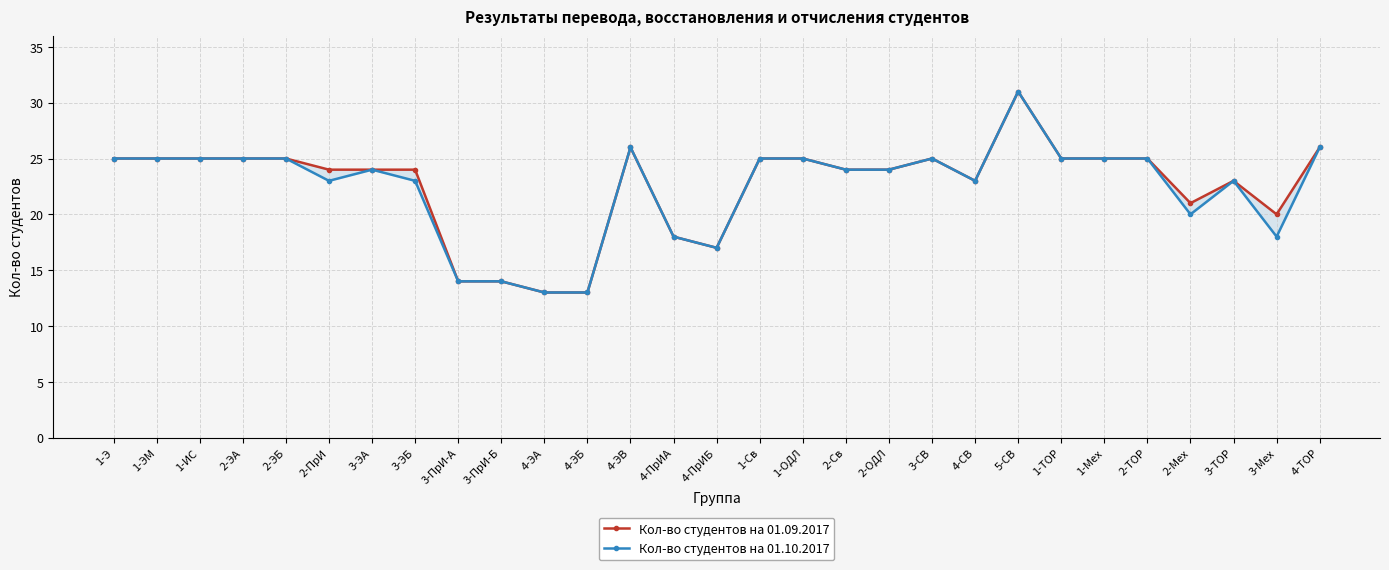

How many lines are shown in the chart?

2